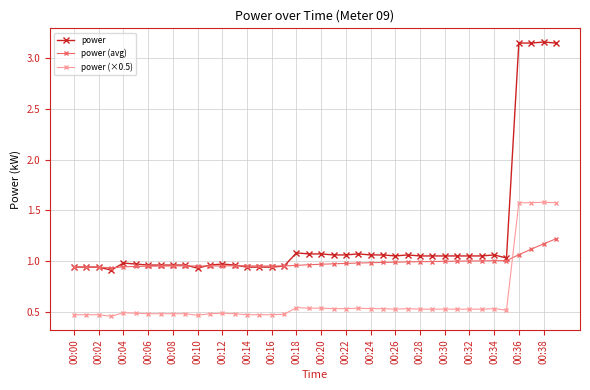

Which series has the widest spread of values?

power